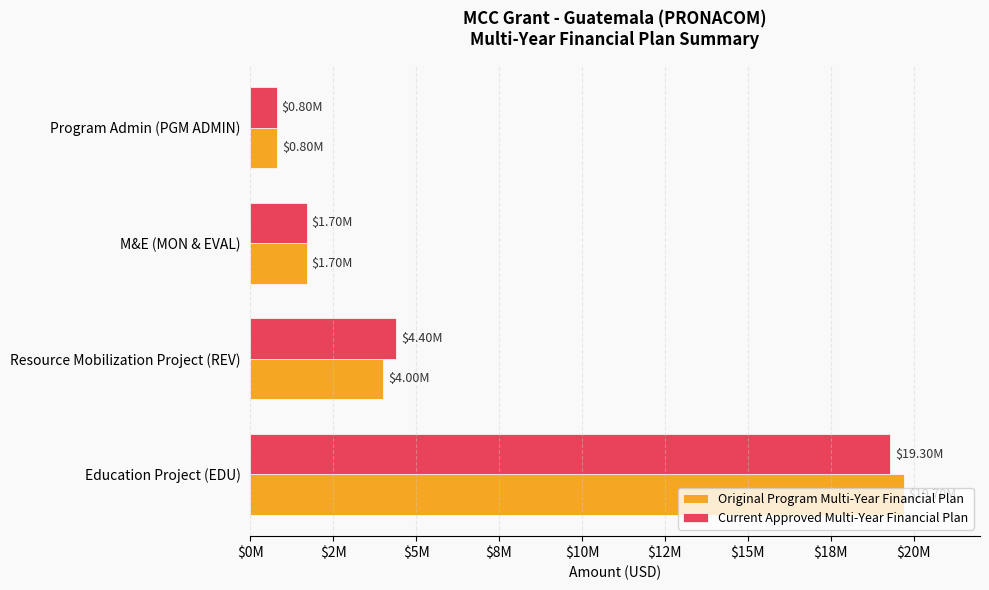

Rank the categories by Current Approved Multi-Year Financial Plan value from lowest to highest.

Program Admin (PGM ADMIN), M&E (MON & EVAL), Resource Mobilization Project (REV), Education Project (EDU)